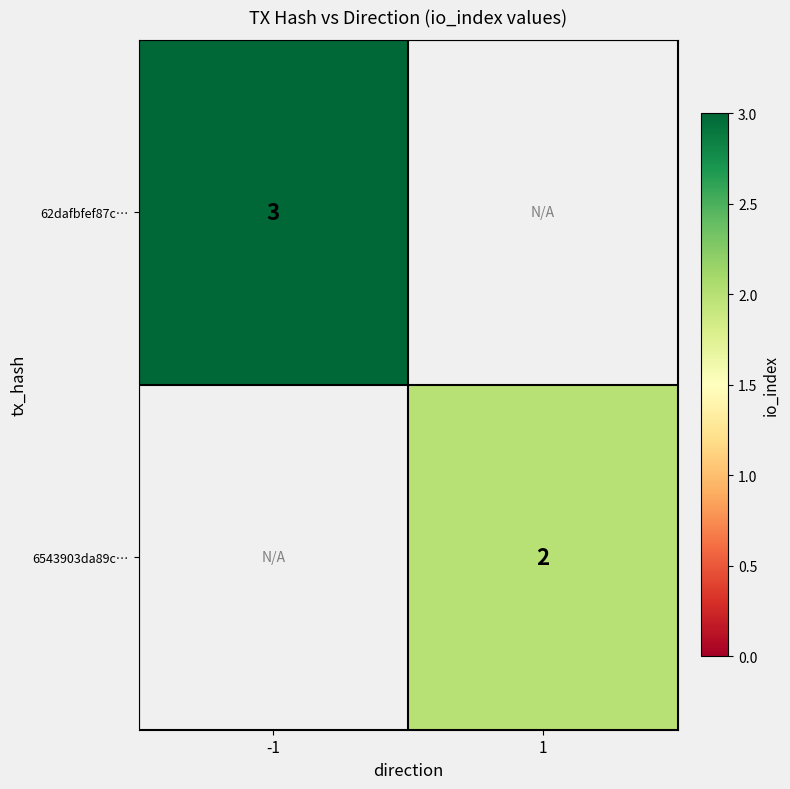

The 62dafbfef87c… series shows 1 at -1. True or false?

False